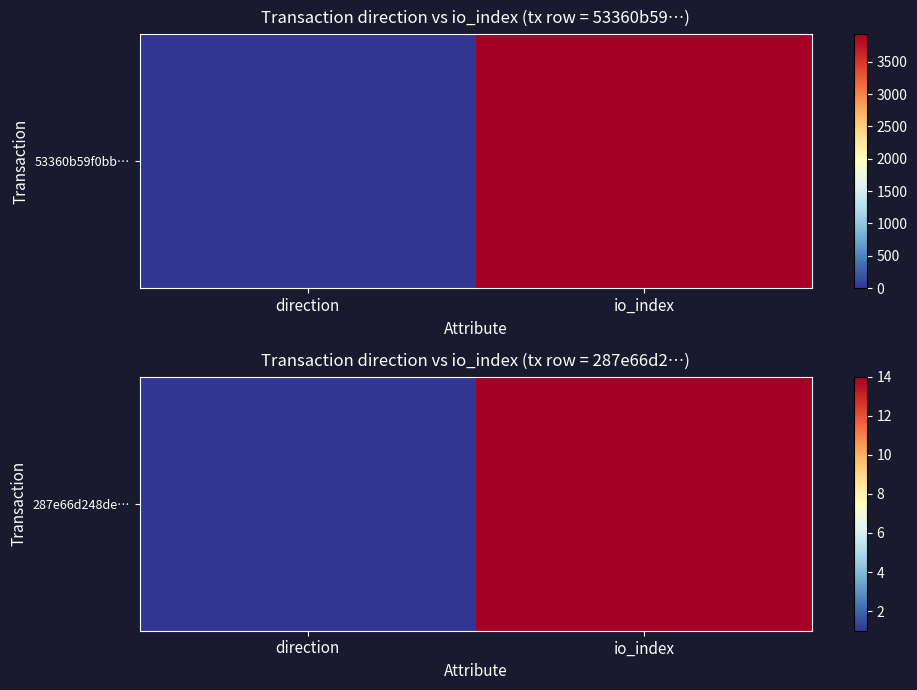

Reading left to right, list all the values displayed in this chart.

direction=1	io_index=14